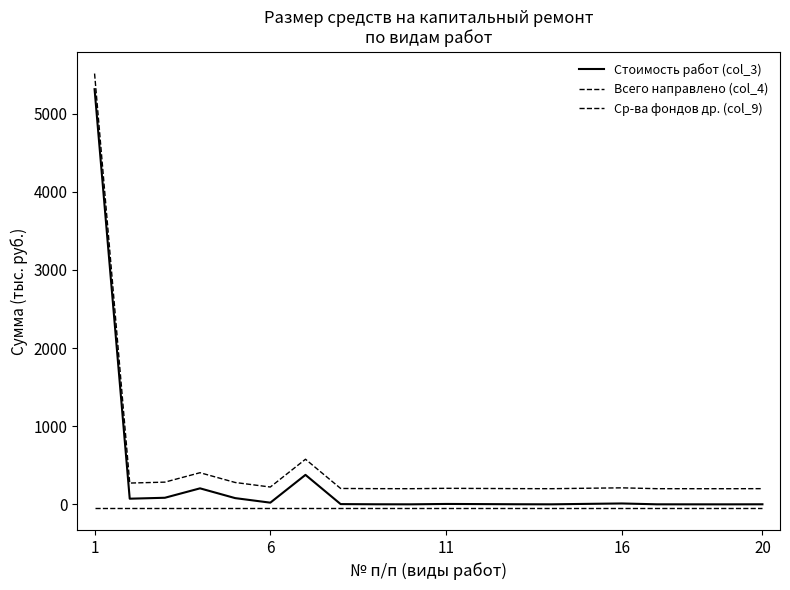

What is the average value of the Ср-ва фондов др. (col_9) series?

-50.0